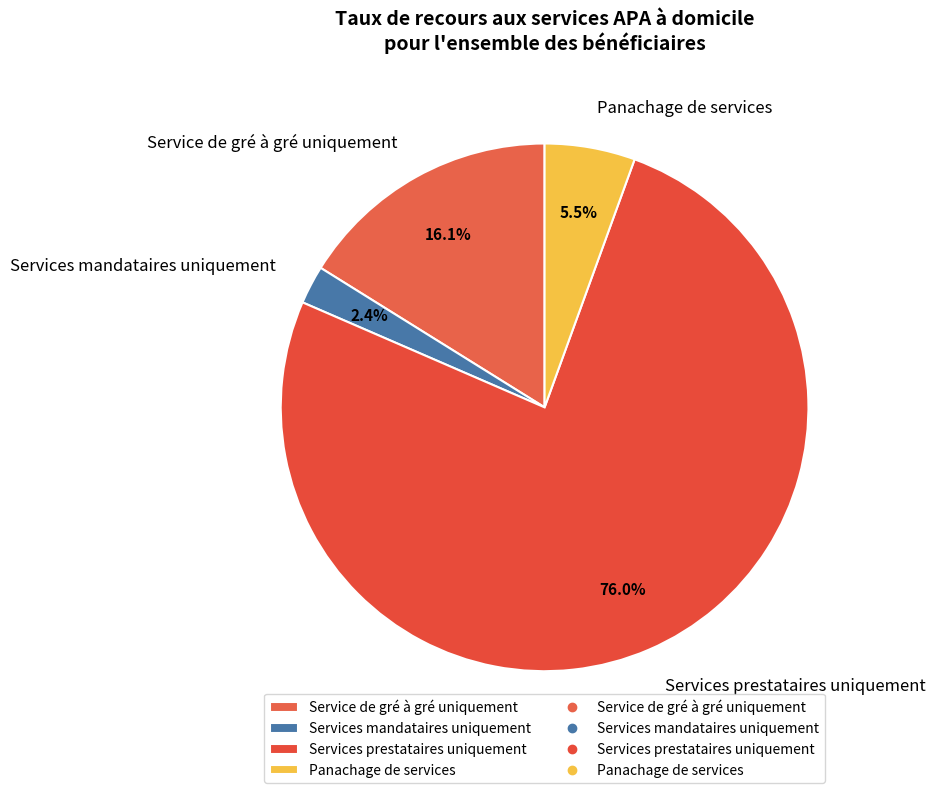

Is the sum of Services prestataires uniquement and Service de gré à gré uniquement greater than half?

Yes